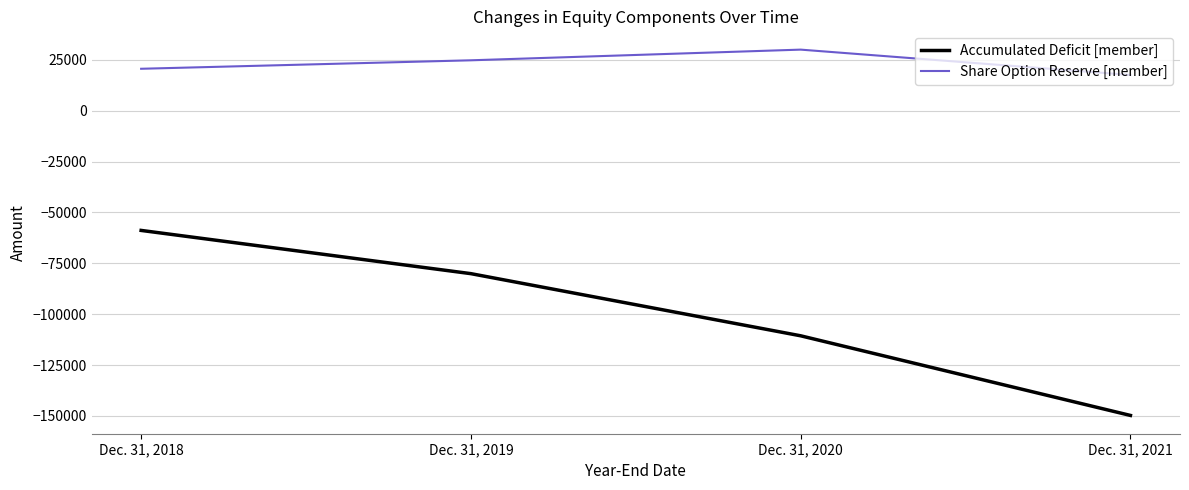

True or false: Accumulated Deficit [member] and Share Option Reserve [member] cross at least once.

False